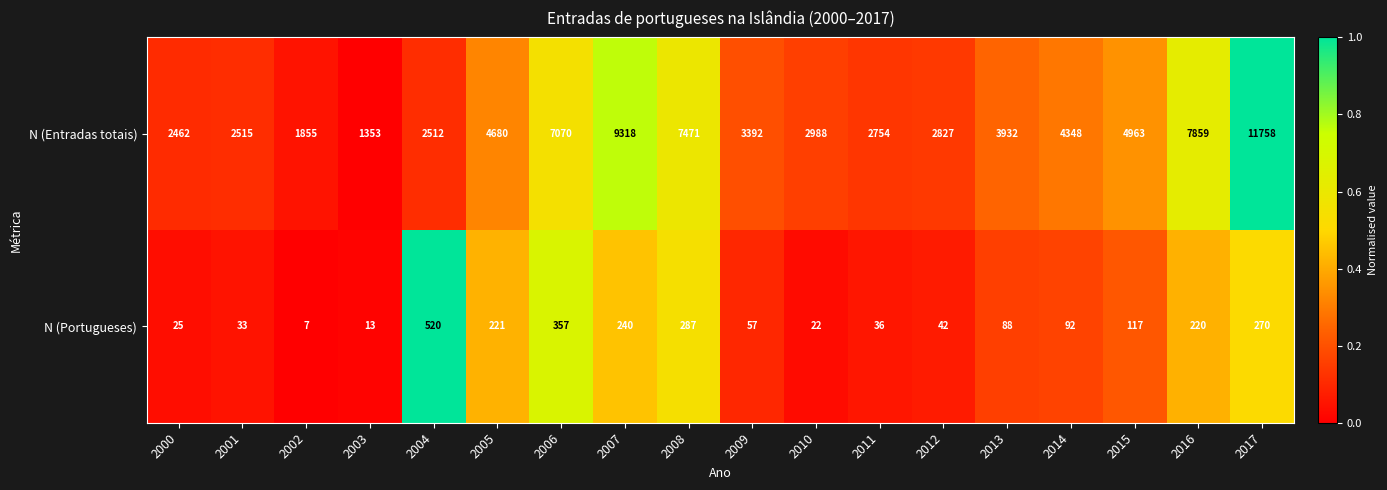

The N (Portugueses) series shows 43 at 2014. True or false?

False